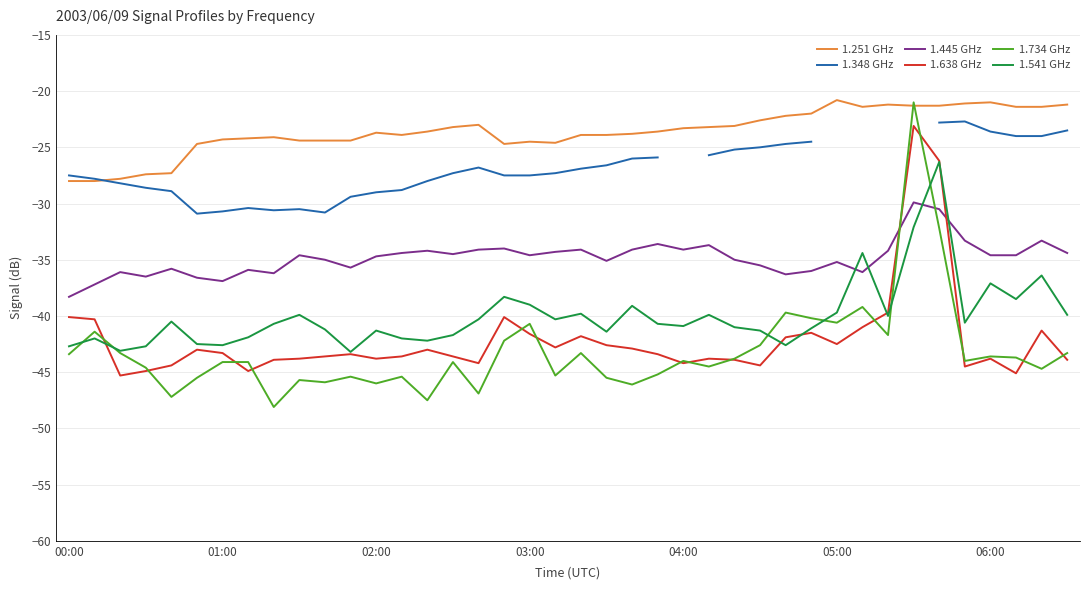

Which category has the lowest value in the 1.445 GHz series?

00:00